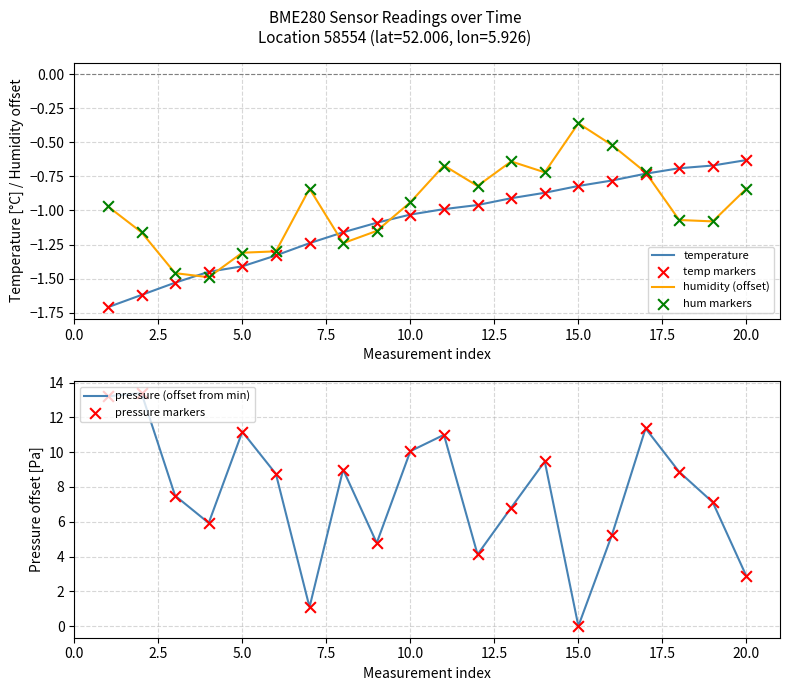

What are all the series names shown in the legend?

temperature, humidity (offset), temp markers, hum markers, pressure (offset from min), pressure markers